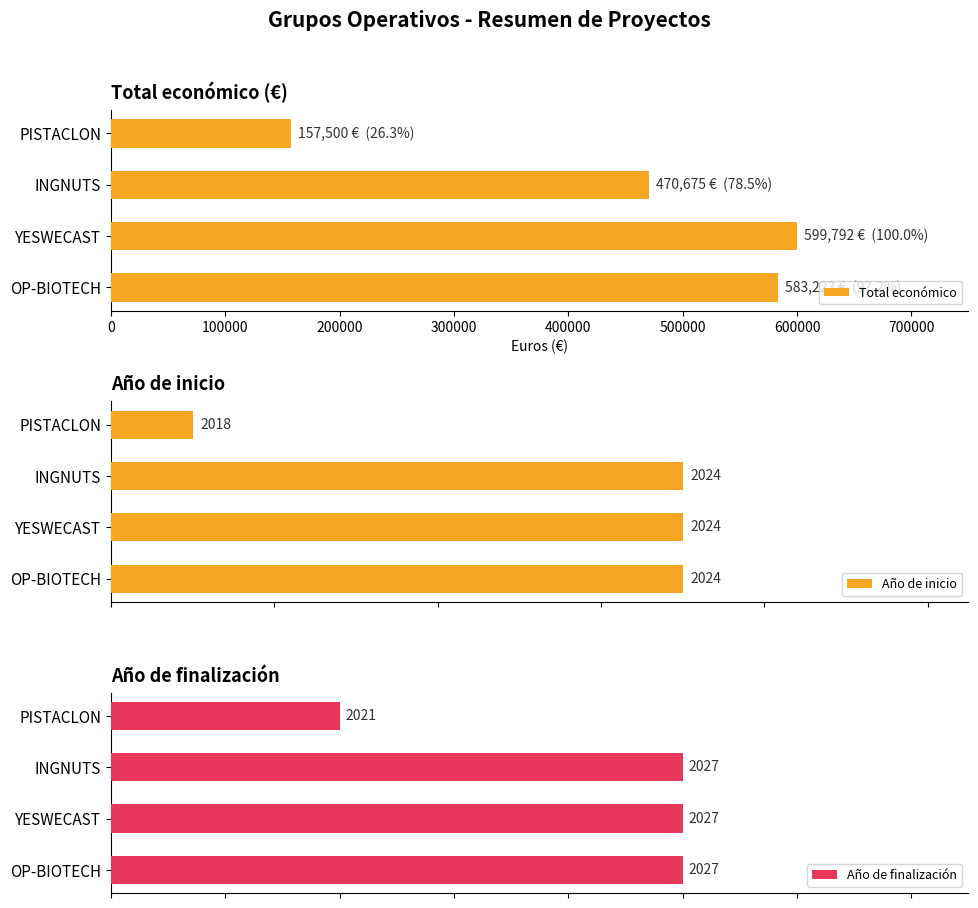

What is the difference between the Total económico values at YESWECAST and PISTACLON?

442292